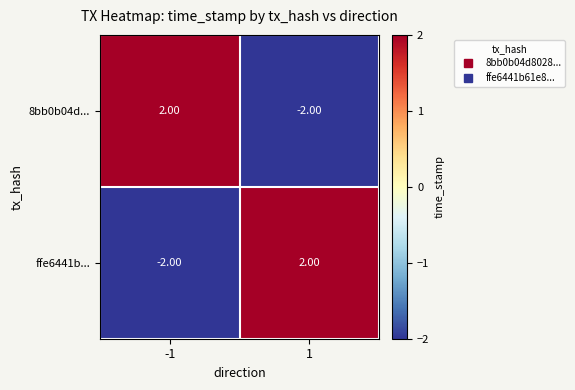

What is the difference between the 8bb0b04d... values at -1 and 1?

4